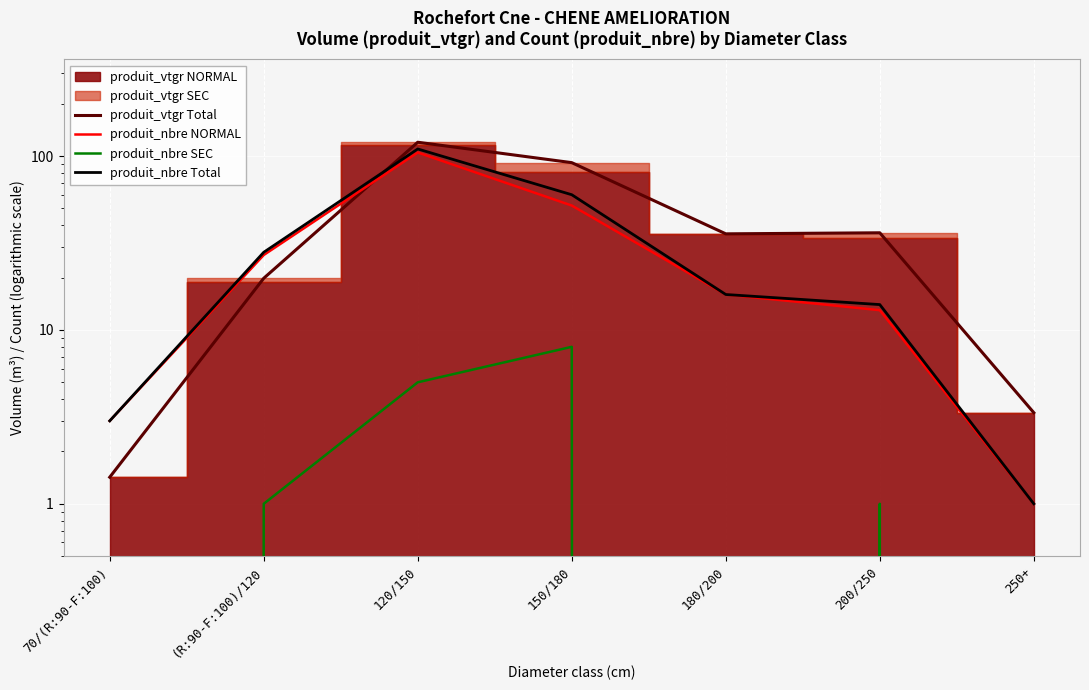

Is it true that produit_vtgr Total equals 4.4 at 250+?

False